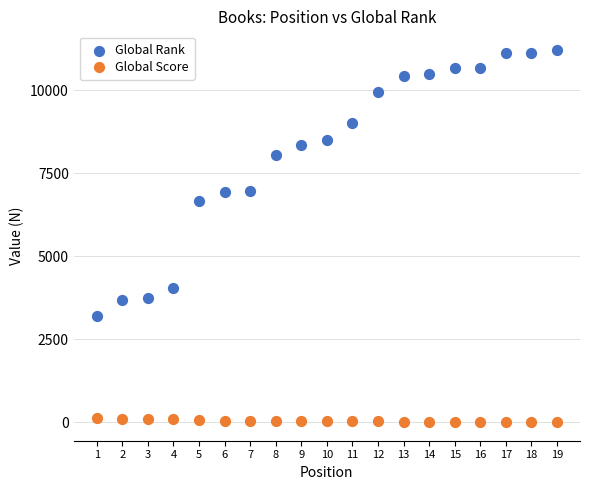

Across all series, what Y value is closest to 5607?

6660